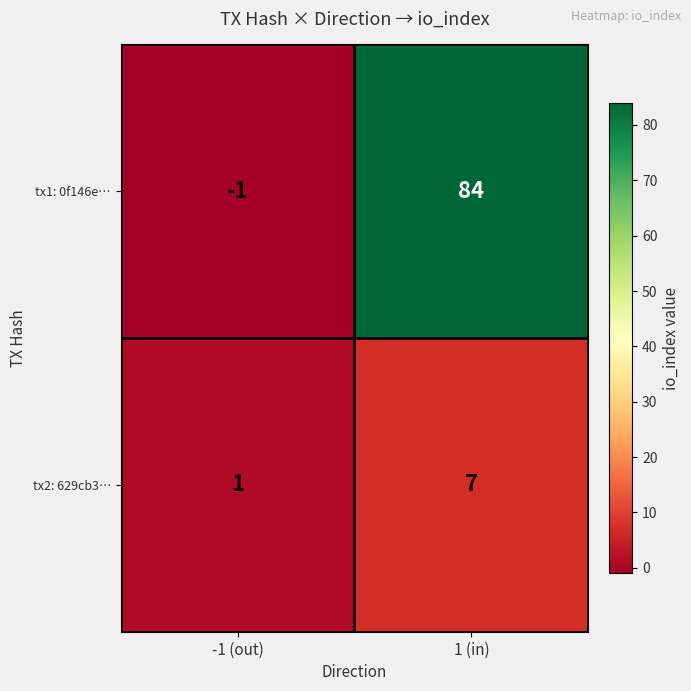

The value of tx1: 0f146e… at 1 (in) is 59. True or false?

False